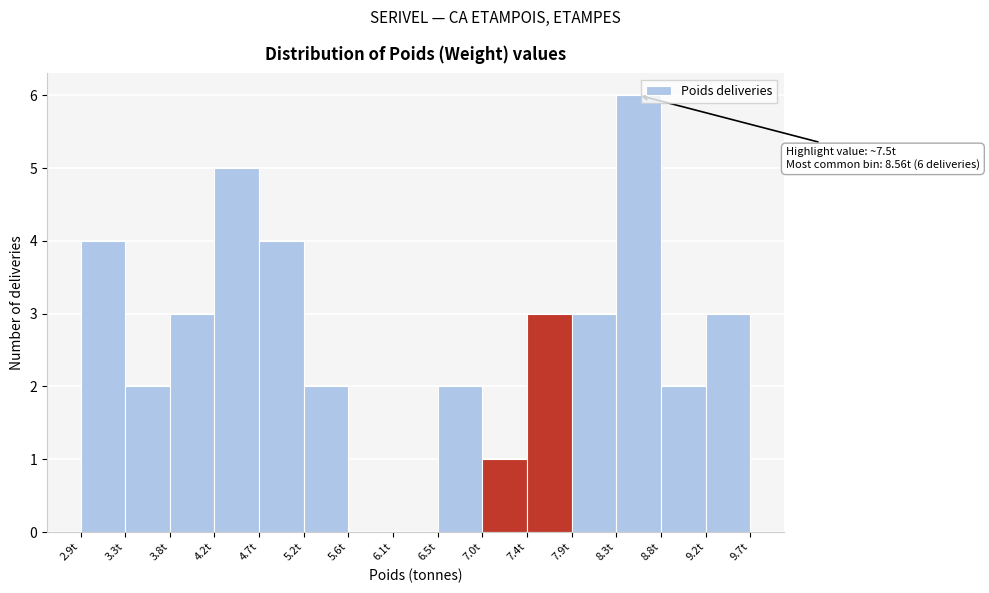

Which range on the x-axis has the tallest bar?

8.35 to 8.80